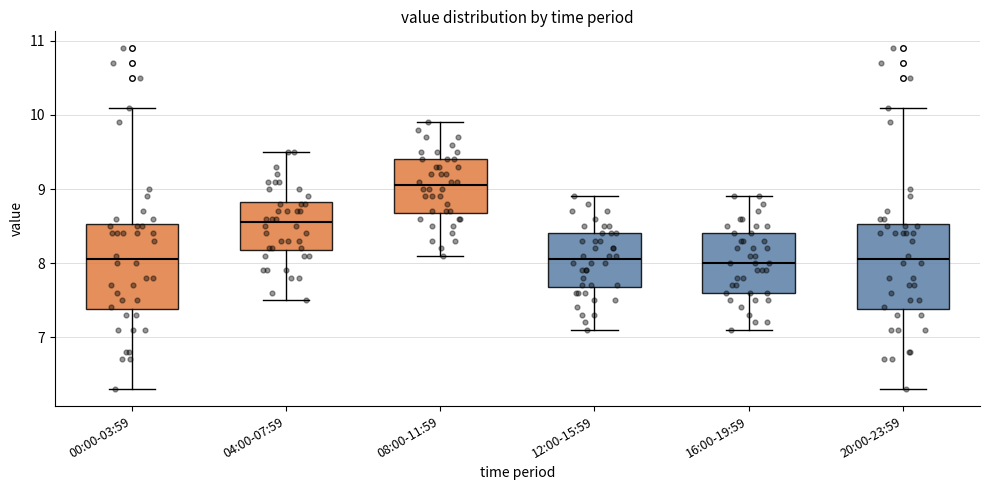

Reading left to right, transcribe this box plot: for each box, give where its median line is, the range the box spans, and where its two whiskers end, as read against the y-axis. The values are not printed on the chart, so give them approximately, as read against the axis.

00:00-03:59: median 8.1, box 7.4 to 8.5, whiskers 6.3 to 10.1
04:00-07:59: median 8.6, box 8.2 to 8.8, whiskers 7.5 to 9.5
08:00-11:59: median 9.1, box 8.7 to 9.4, whiskers 8.1 to 9.9
12:00-15:59: median 8.1, box 7.7 to 8.4, whiskers 7.1 to 8.9
16:00-19:59: median 8.0, box 7.6 to 8.4, whiskers 7.1 to 8.9
20:00-23:59: median 8.1, box 7.4 to 8.5, whiskers 6.3 to 10.1